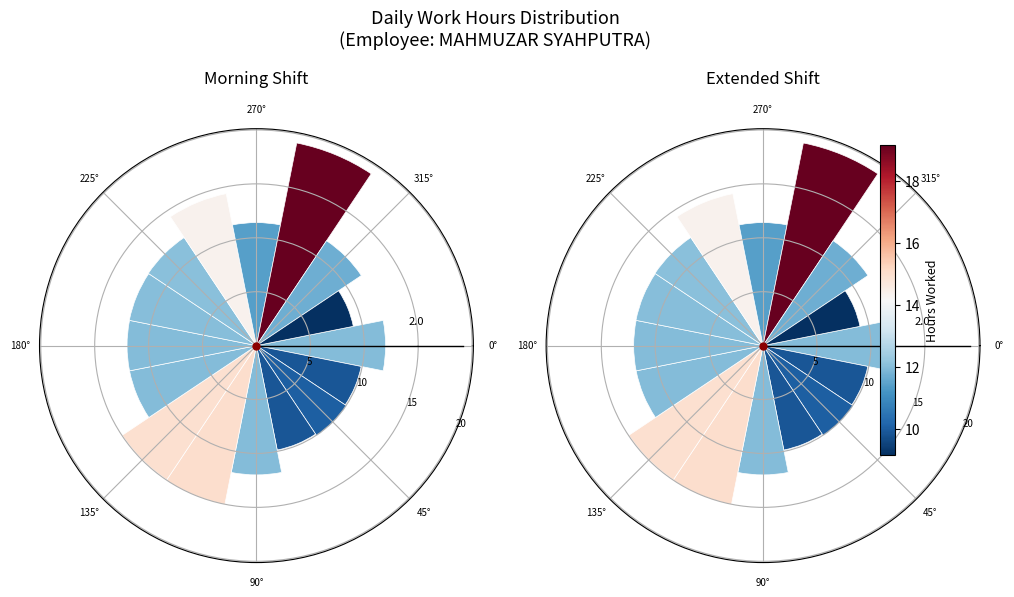

Does any single category account for the majority?

No